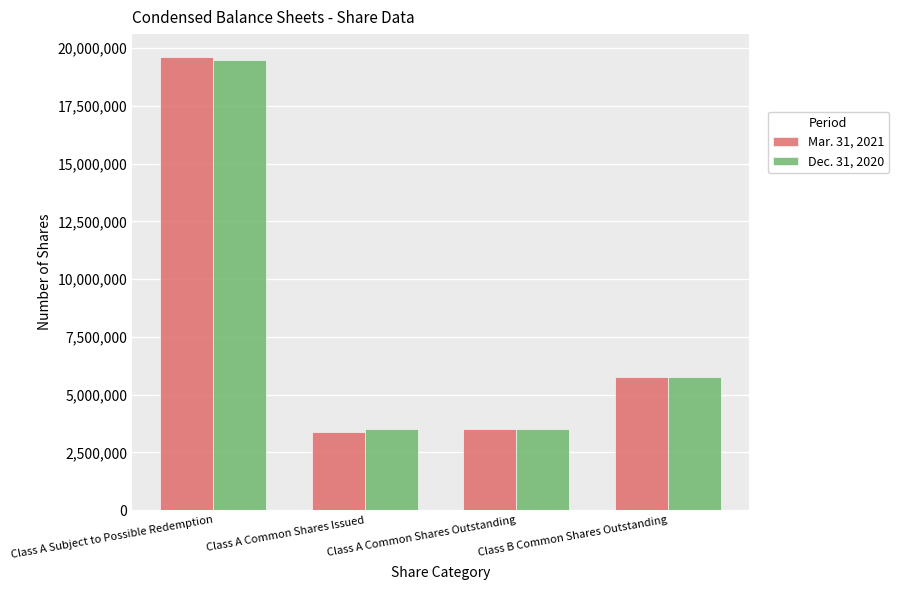

Which series has the widest spread of values?

Mar. 31, 2021